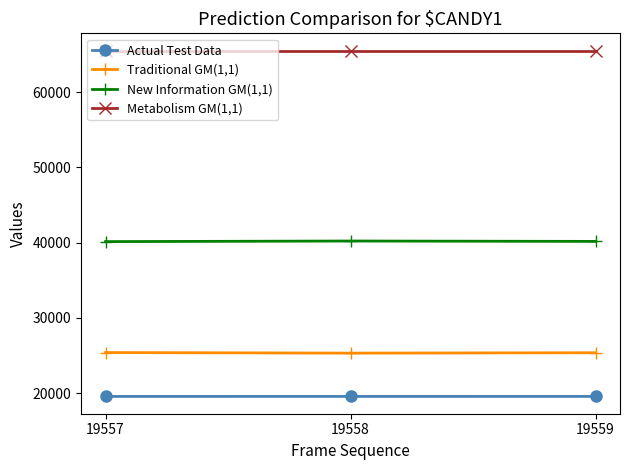

At 19558, list the series in order from largest to smallest.

Metabolism GM(1,1), New Information GM(1,1), Traditional GM(1,1), Actual Test Data